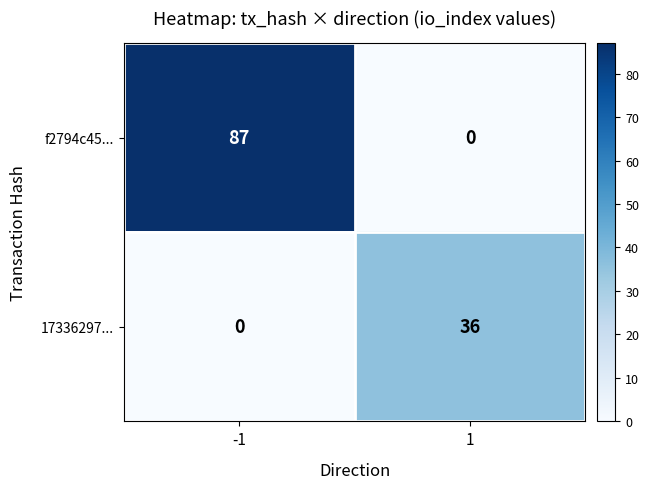

Count the number of data series in this chart.

2